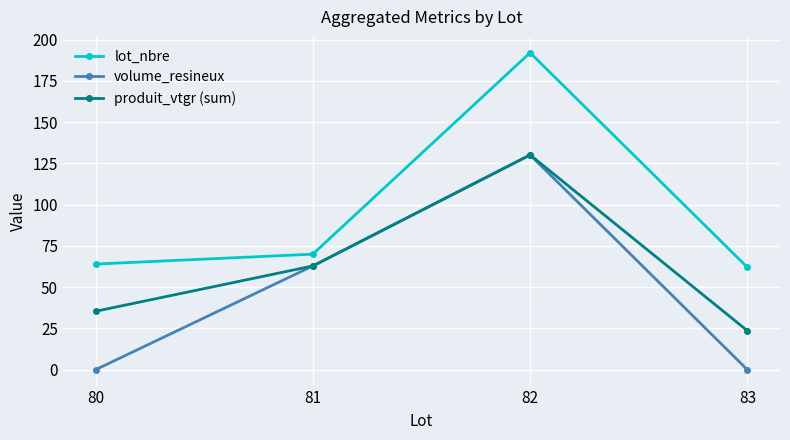

What are all the series names shown in the legend?

lot_nbre, volume_resineux, produit_vtgr (sum)